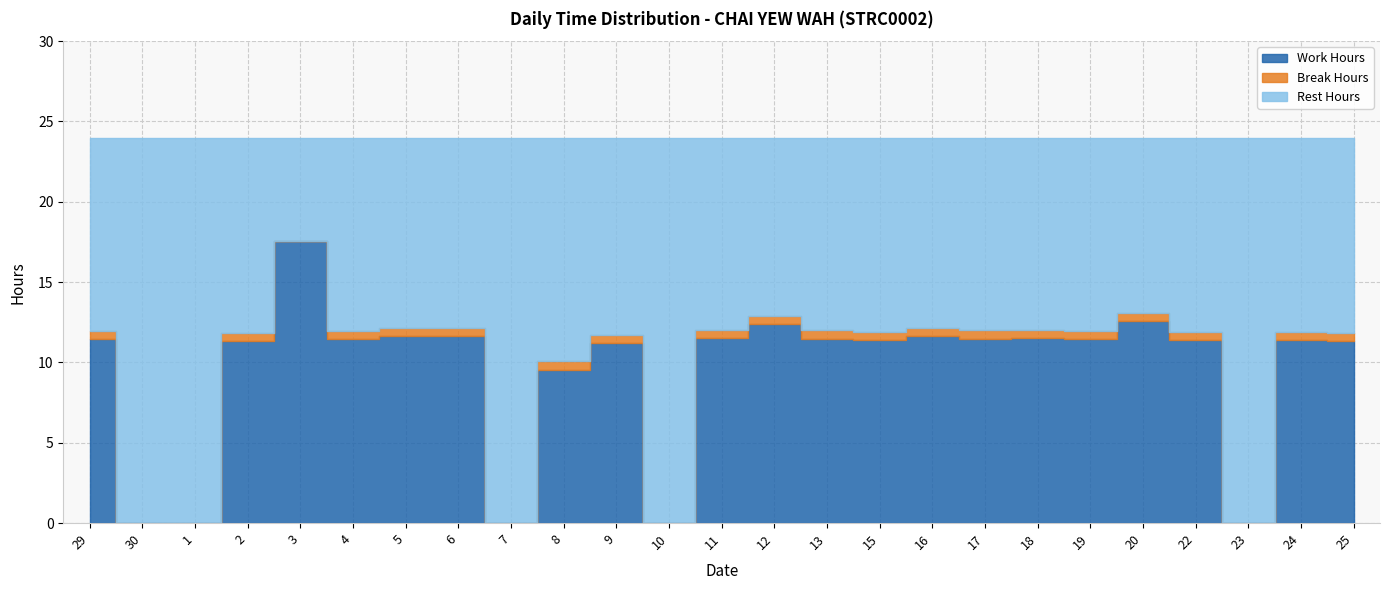

Is it true that Rest Hours equals 8.4 at 9?

False